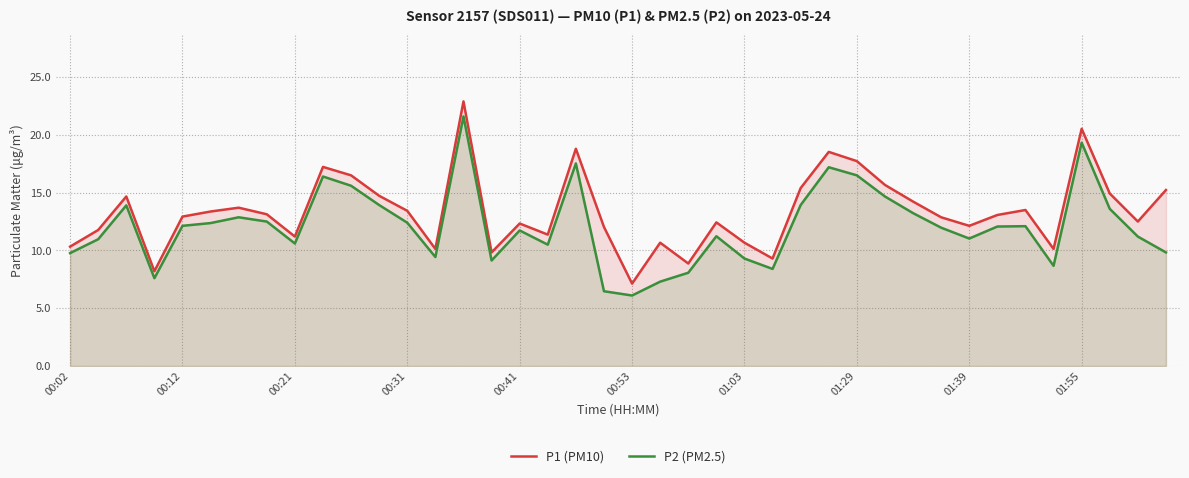

True or false: P1 (PM10) and P2 (PM2.5) cross at least once.

False